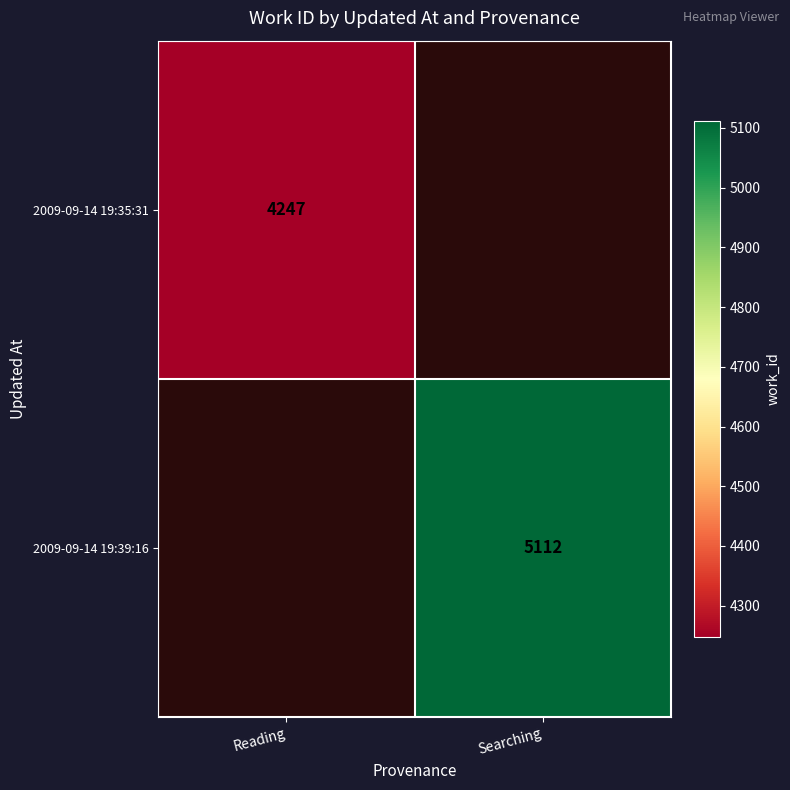

At how many categories does at least one series exceed 4466?

1